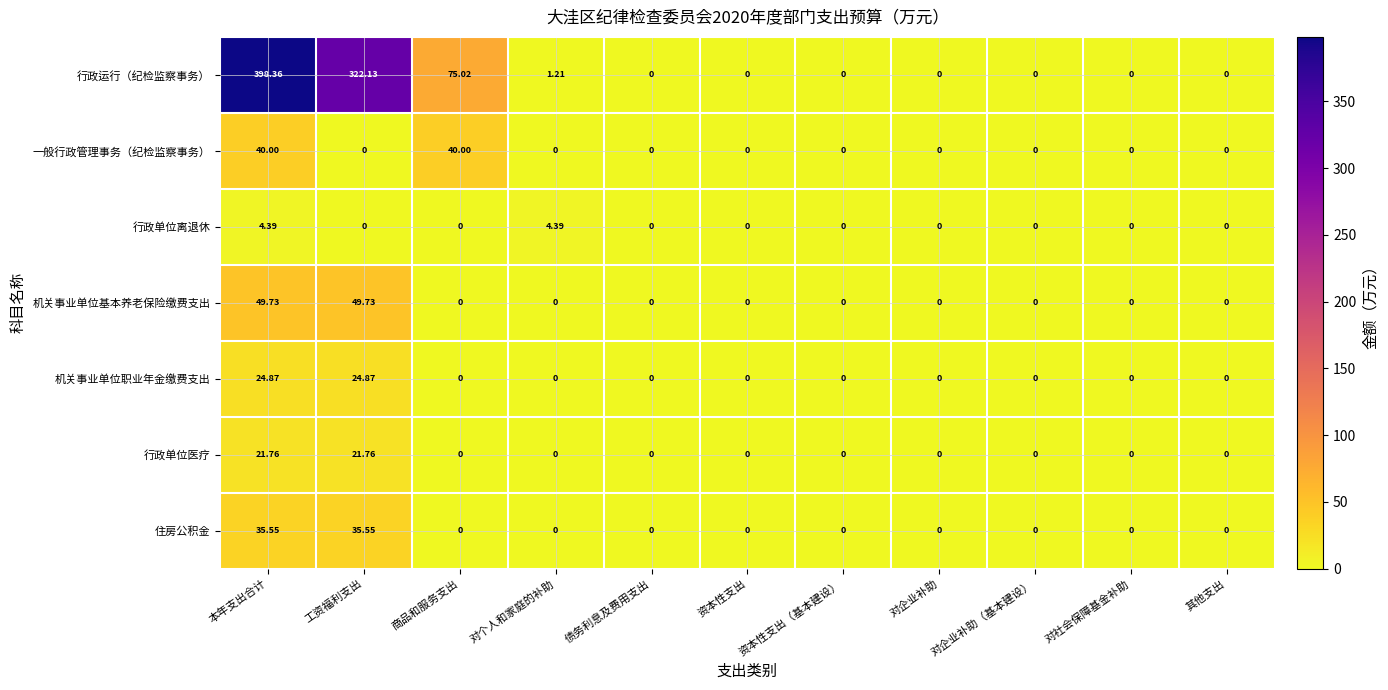

Rank the series by their maximum value, from highest to lowest.

行政运行（纪检监察事务）, 机关事业单位基本养老保险缴费支出, 一般行政管理事务（纪检监察事务）, 住房公积金, 机关事业单位职业年金缴费支出, 行政单位医疗, 行政单位离退休